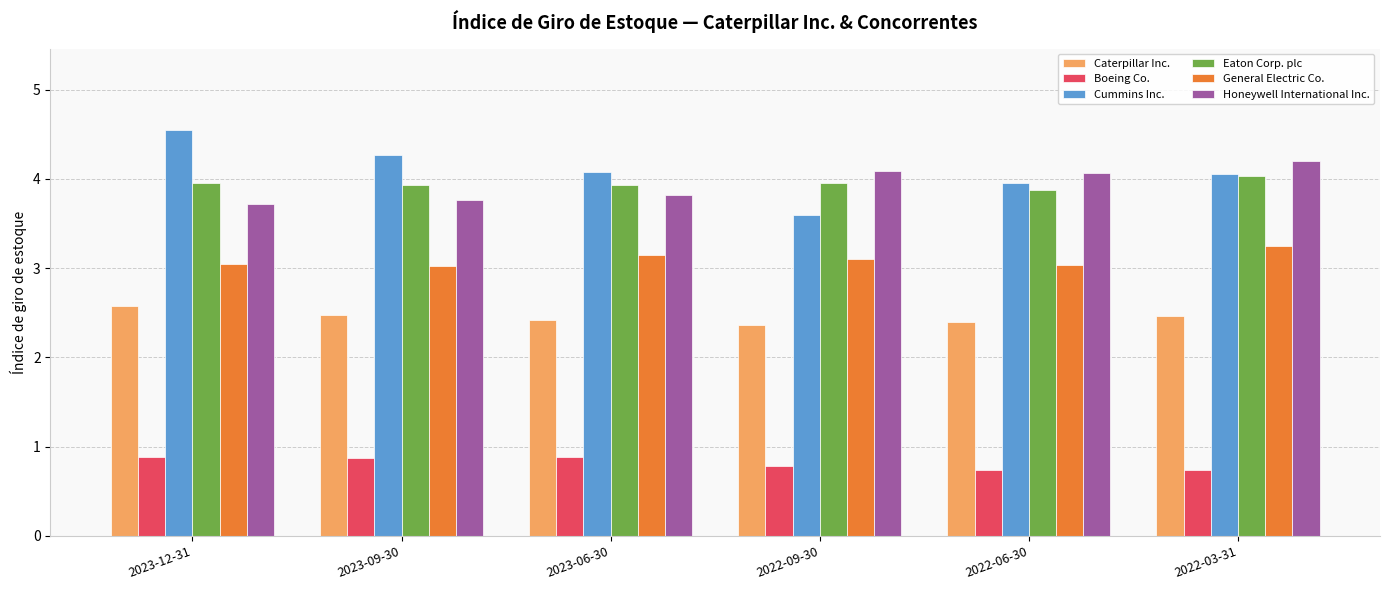

Rank the series at 2022-06-30 from lowest to highest value.

Boeing Co., Caterpillar Inc., General Electric Co., Eaton Corp. plc, Cummins Inc., Honeywell International Inc.